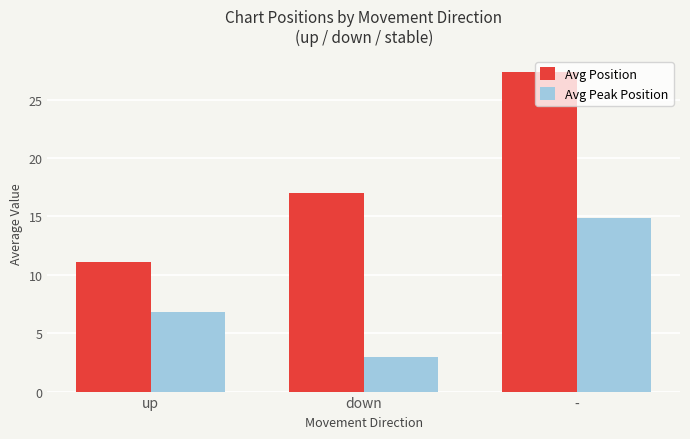

What is the total value across all series at -?

42.3